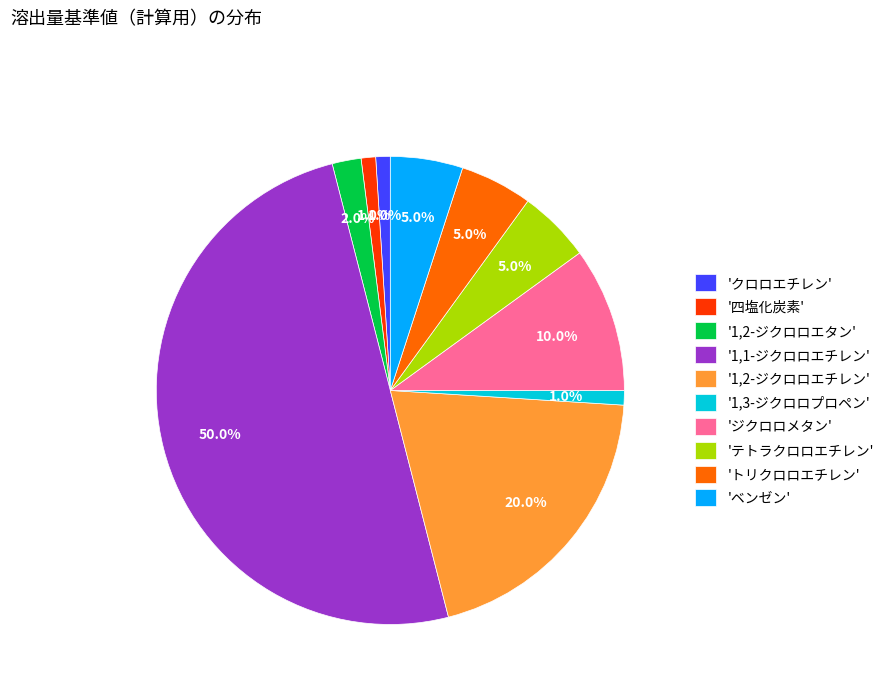

Does '四塩化炭素' represent more than half of the total?

No